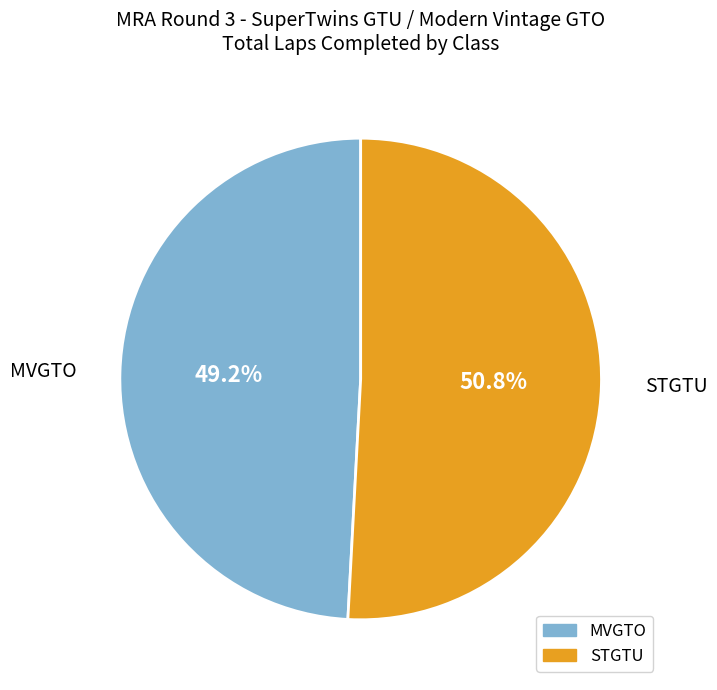

What is the ratio of the value at STGTU to the value at MVGTO?

1.0